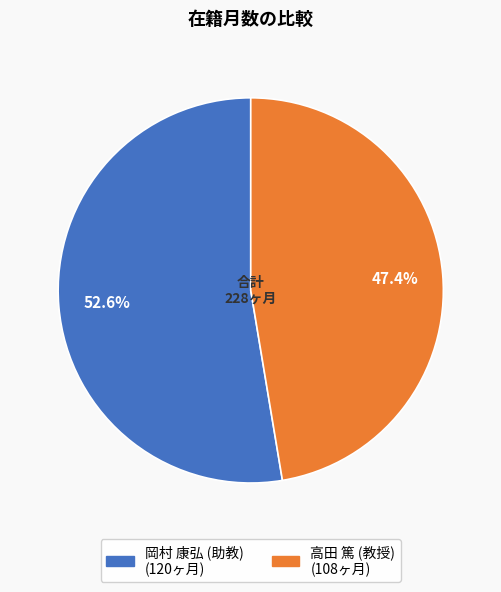

What percentage is NOT represented by 高田 篤 (教授)?

52.6%